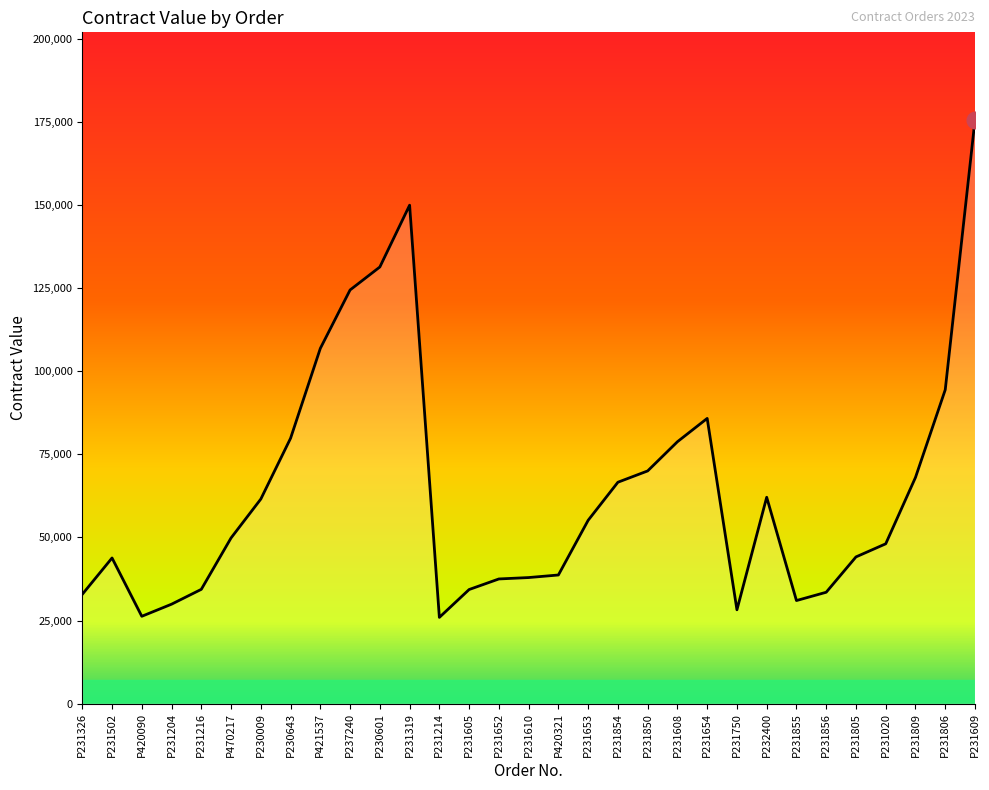

Approximately how many times larger is the value at P231855 compared to P231204?

1.0